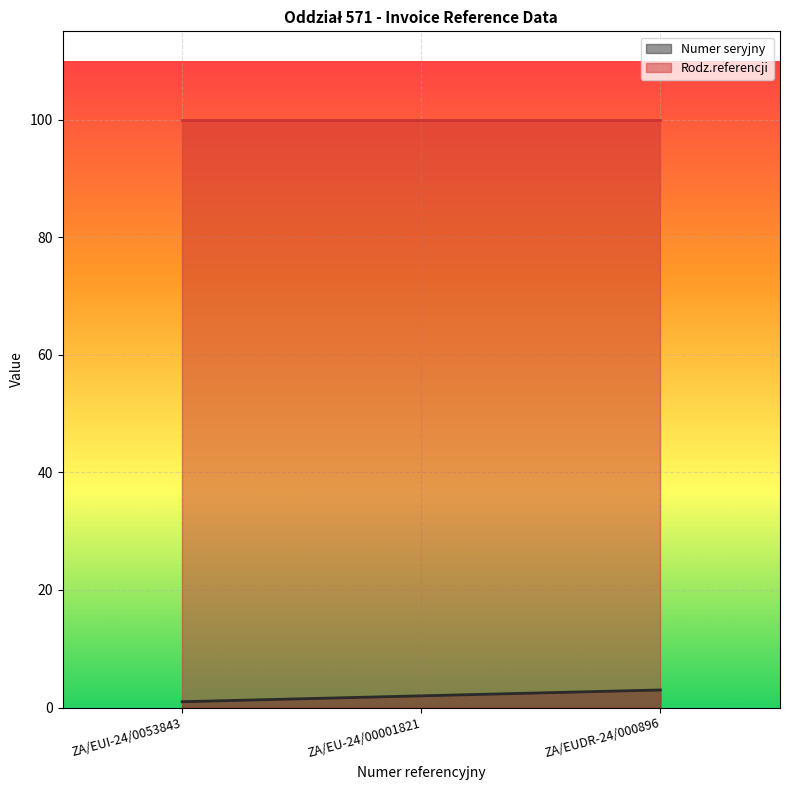

Which has a higher value, ZA/EUI-24/0053843 or ZA/EU-24/00001821?

ZA/EU-24/00001821